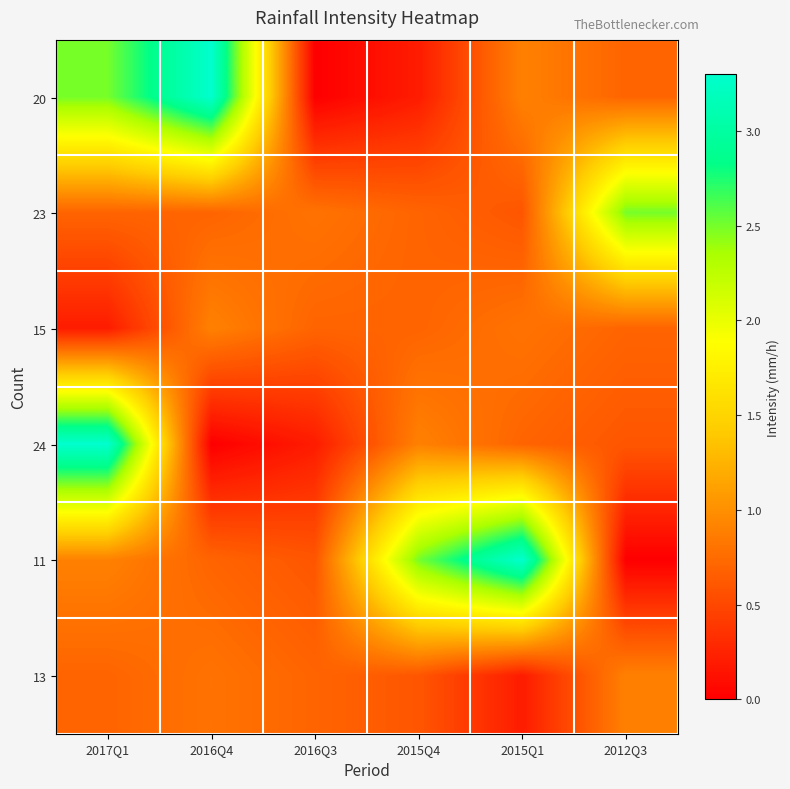

Reading left to right, extract all data points from this chart.

20: 2017Q1=2.5	2016Q4=3.3	2016Q3=0.0	2015Q4=0.2	2015Q1=0.9	2012Q3=0.7
23: 2017Q1=0.7	2016Q4=0.7	2016Q3=0.8	2015Q4=0.7	2015Q1=0.6	2012Q3=2.5
15: 2017Q1=0.2	2016Q4=0.9	2016Q3=0.7	2015Q4=0.7	2015Q1=0.8	2012Q3=0.7
24: 2017Q1=3.3	2016Q4=0.0	2016Q3=0.2	2015Q4=0.9	2015Q1=0.7	2012Q3=0.6
11: 2017Q1=0.9	2016Q4=0.7	2016Q3=0.6	2015Q4=2.5	2015Q1=3.3	2012Q3=0.0
13: 2017Q1=0.7	2016Q4=0.8	2016Q3=0.7	2015Q4=0.6	2015Q1=0.2	2012Q3=0.9